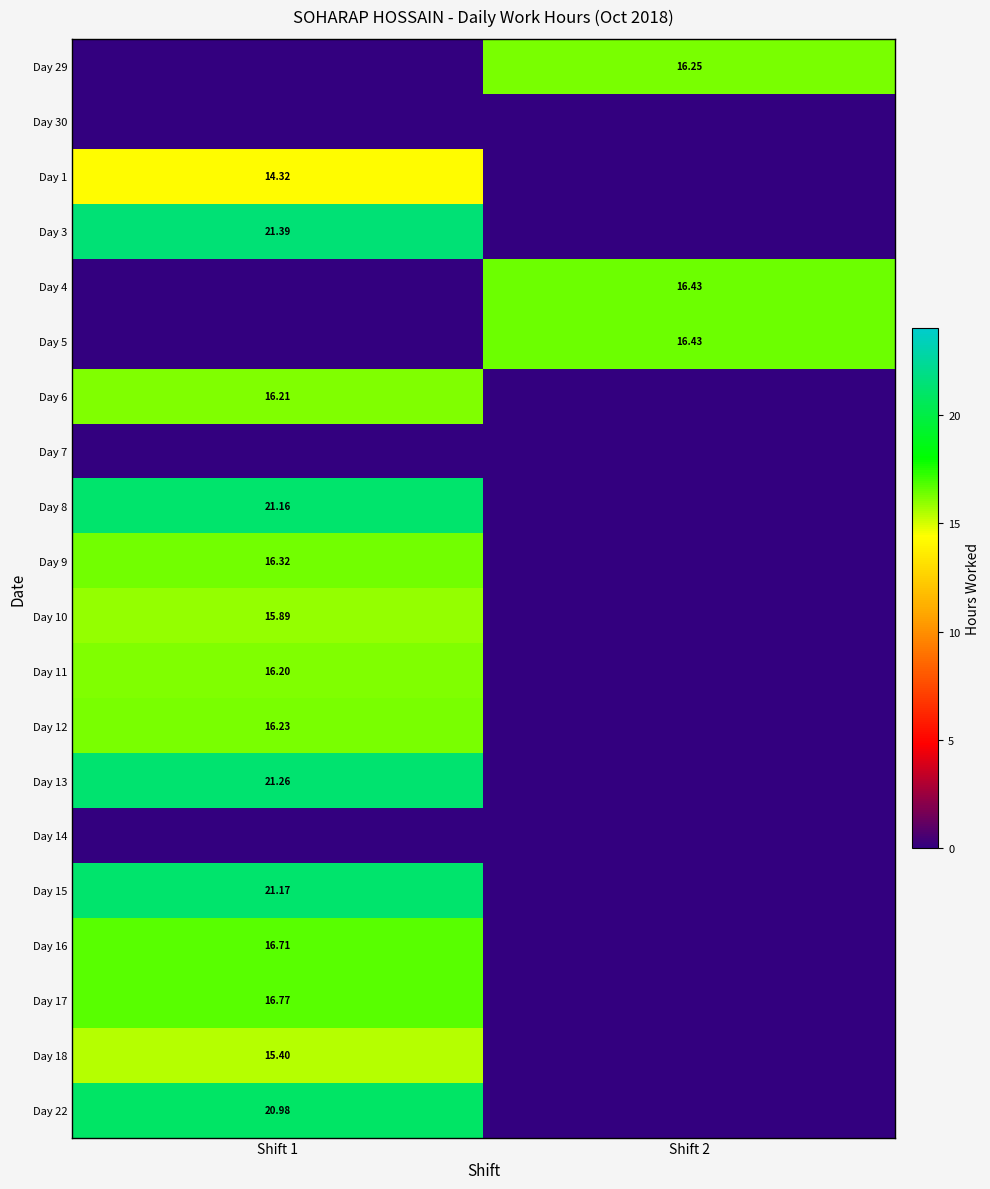

What is the sum of the Day 8 values at Shift 2 and Shift 1?

21.2